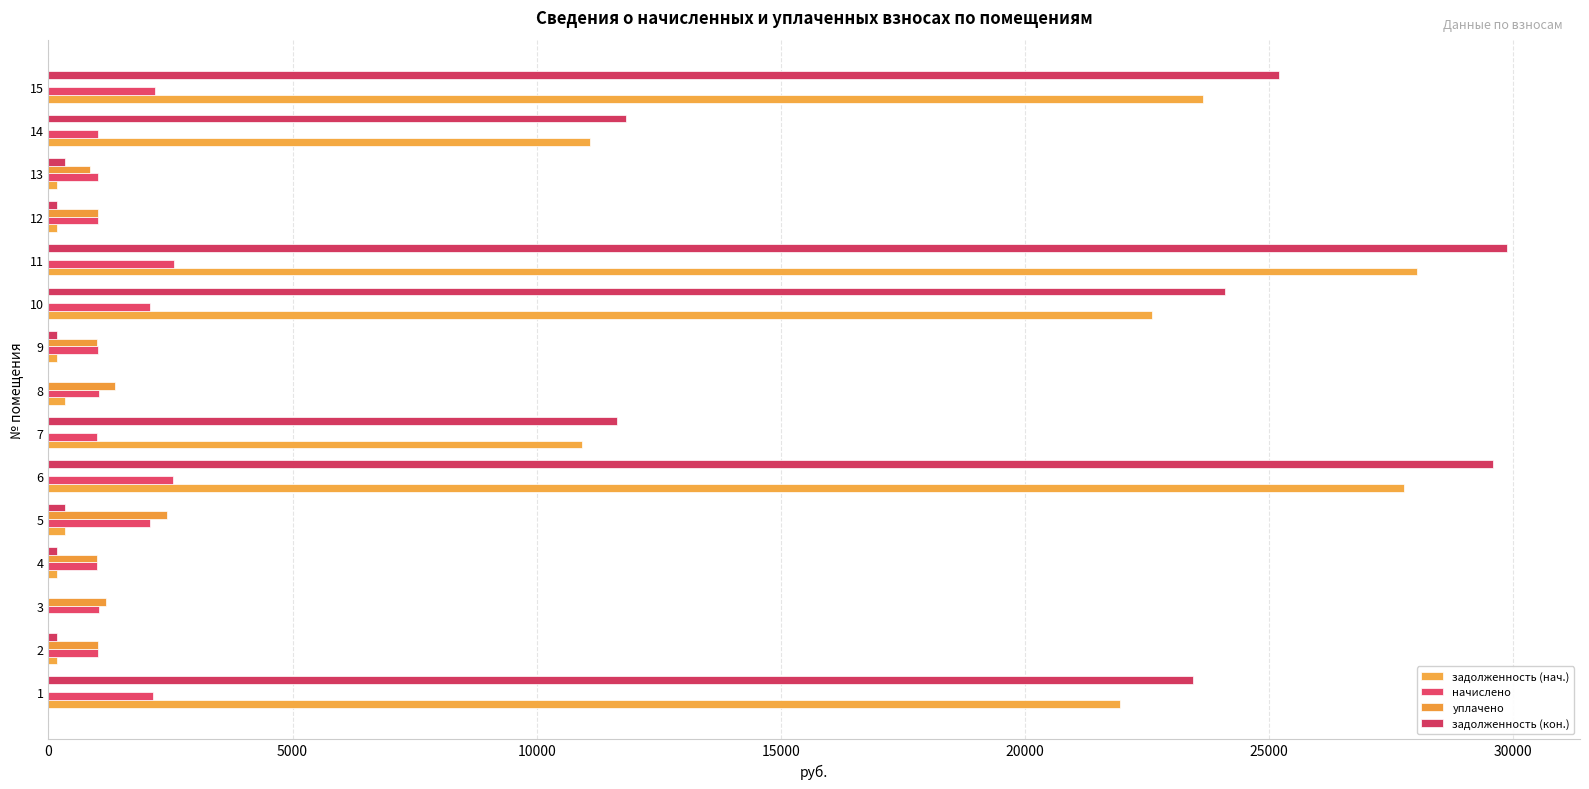

How many data points does each series have?

15